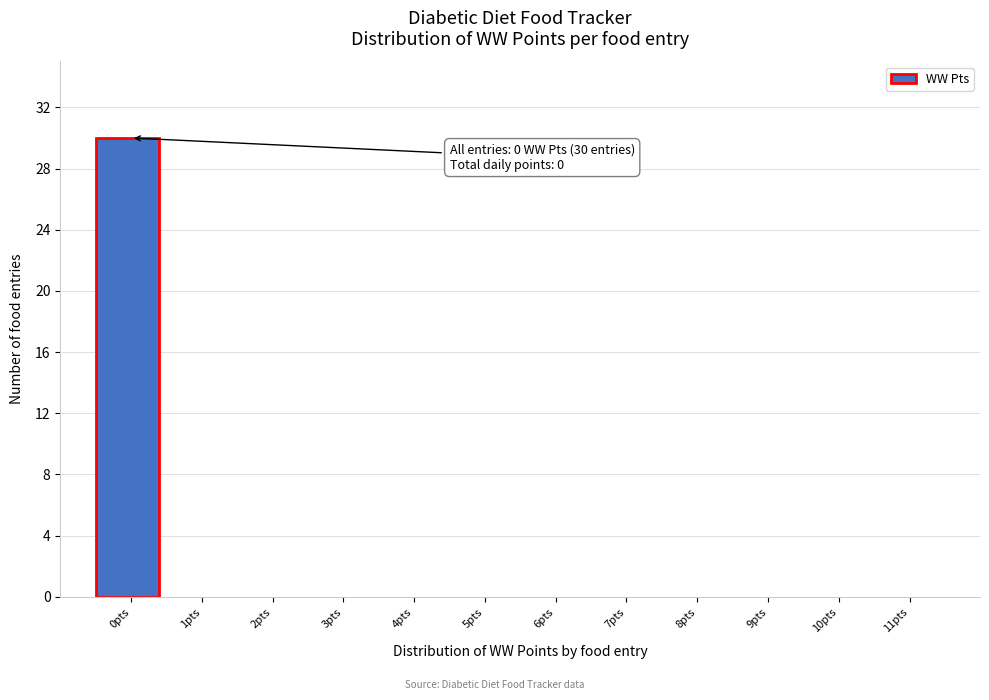

Reading right to left, transcribe all the data shown in this chart.

11pts=0	10pts=0	9pts=0	8pts=0	7pts=0	6pts=0	5pts=0	4pts=0	3pts=0	2pts=0	1pts=0	0pts=30